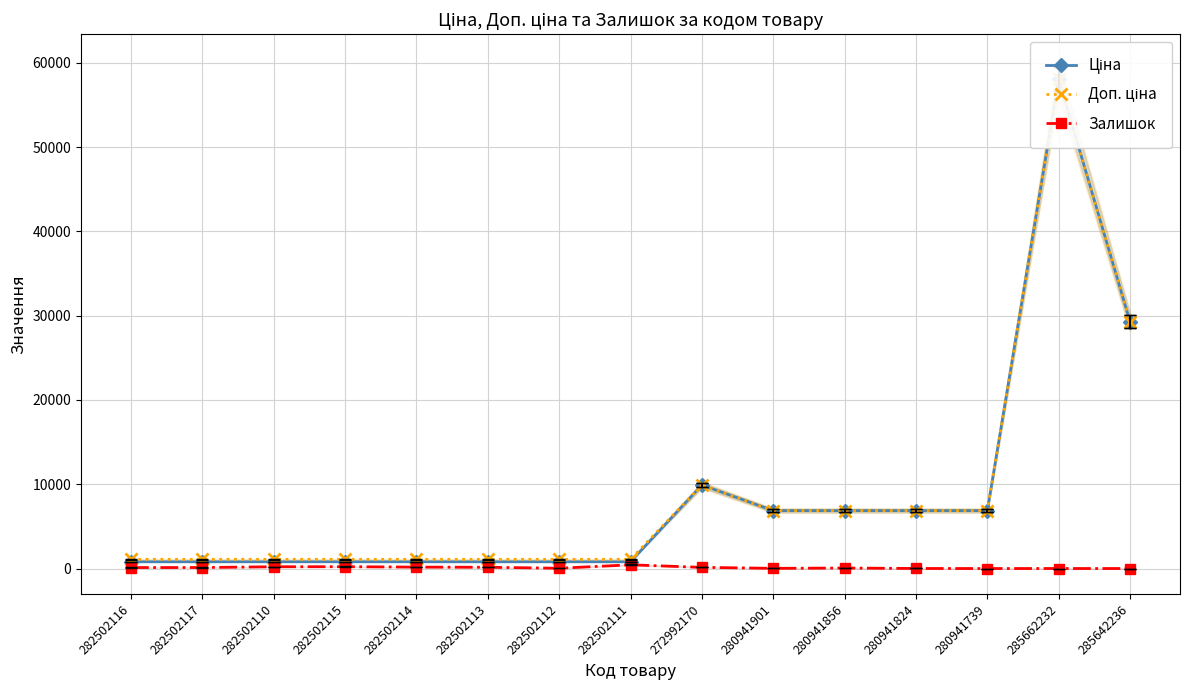

What is the difference between the Залишок values at 282502117 and 282502111?

321